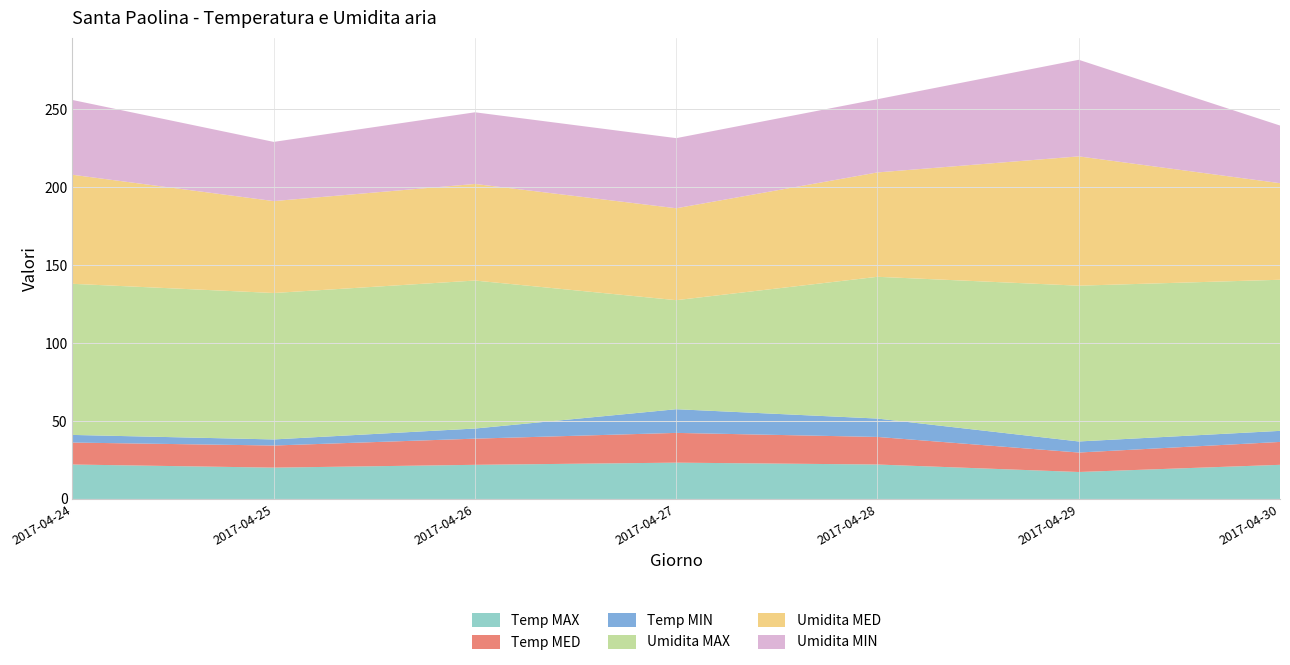

Reading right to left, list all the values displayed in this chart.

Temp MAX: 21.9	17.3	22.1	23.3	21.9	20.1	22.1
Temp MED: 14.7	12.5	17.7	19.1	16.8	14.2	14.1
Temp MIN: 7.1	7.1	11.8	15.2	6.5	3.9	4.9
Umidita MAX: 97.0	100.0	91.0	70.0	95.0	94.0	97.0
Umidita MED: 62.0	83.0	67.0	59.0	62.0	59.0	70.0
Umidita MIN: 37.0	62.0	47.0	45.0	46.0	38.0	48.0